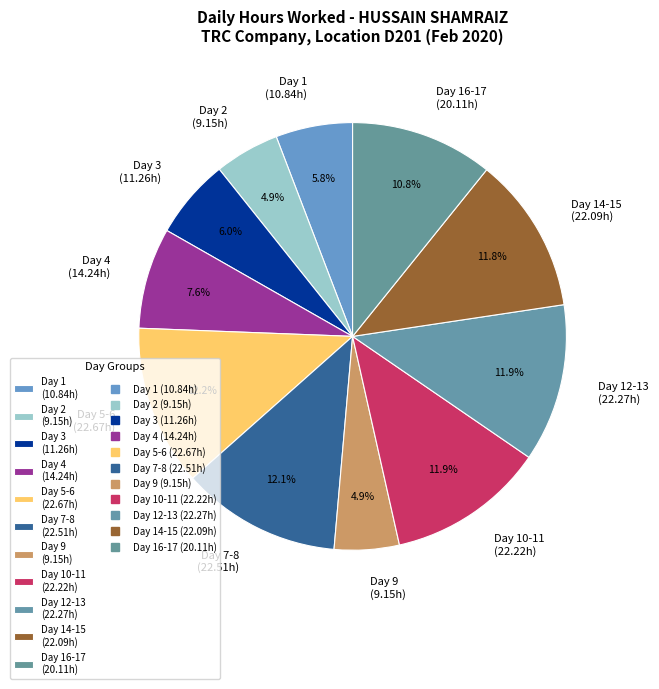

Count the number of slices in the pie.

11